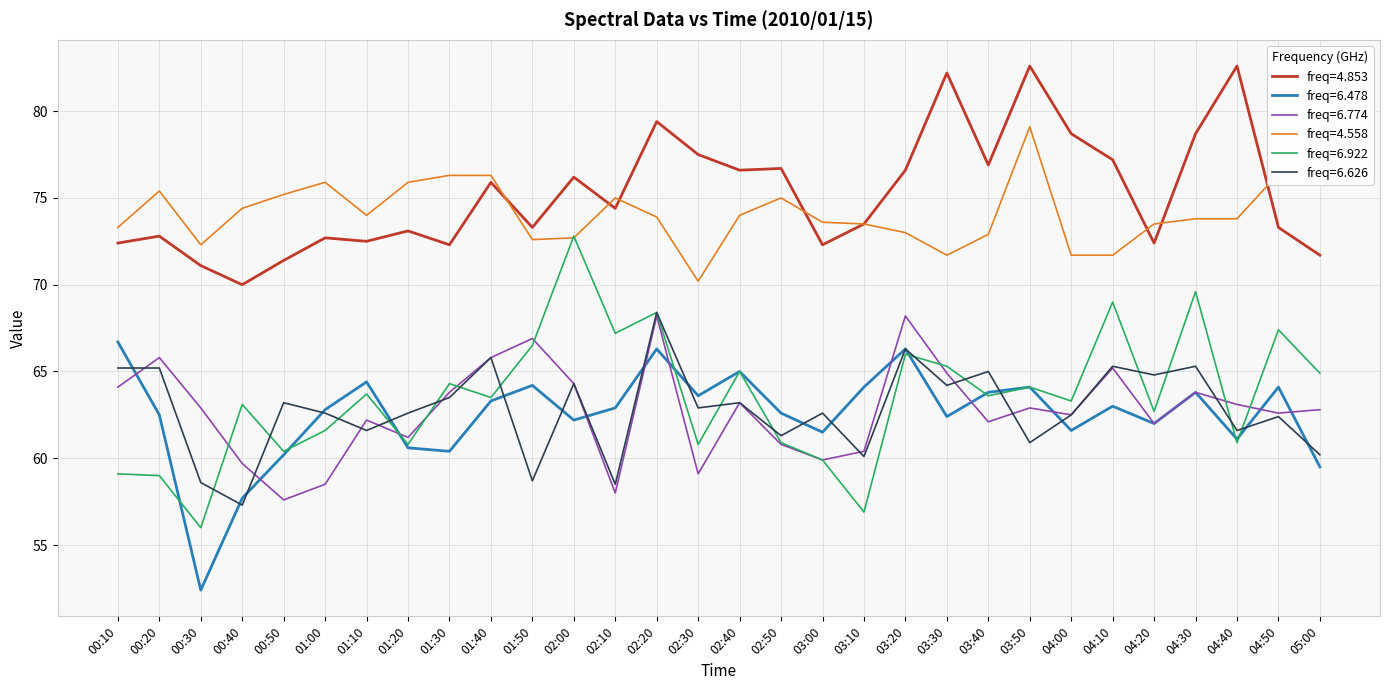

What position from the left is 04:00?

24